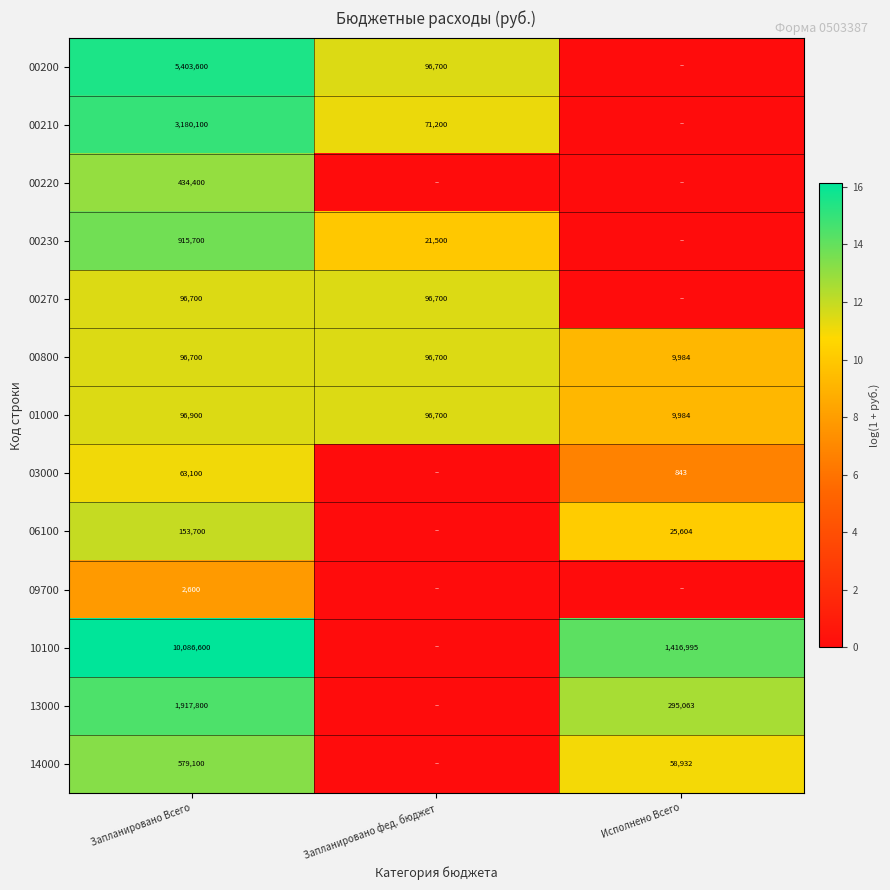

What is the lowest value of the 01000 series?

9984